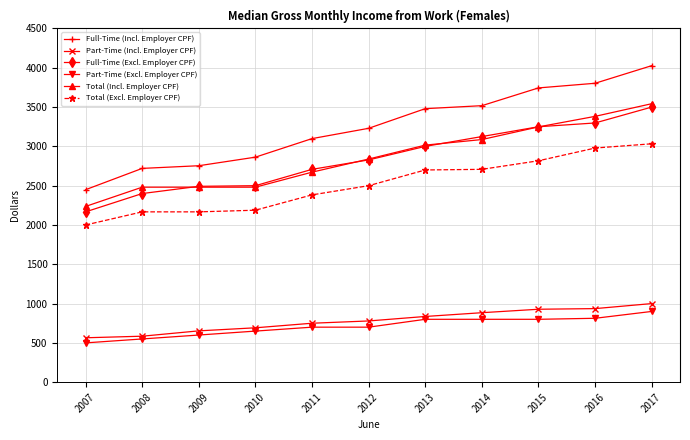

True or false: Full-Time (Excl. Employer CPF) and Total (Excl. Employer CPF) cross at least once.

False